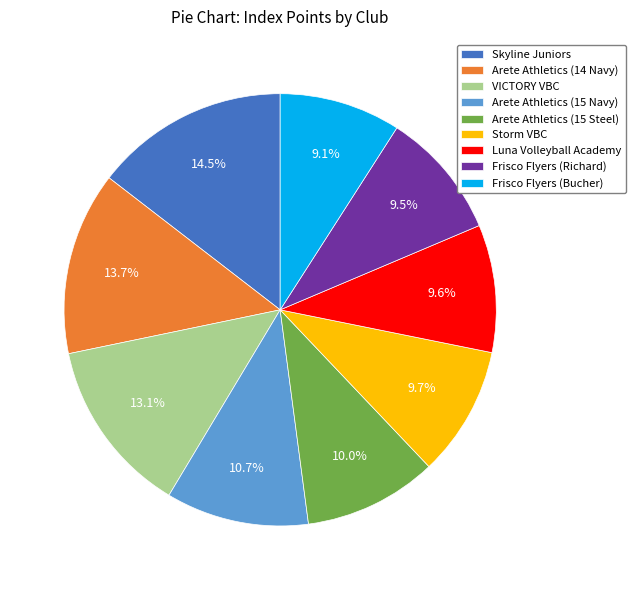

Does Frisco Flyers (Richard) represent more than half of the total?

No